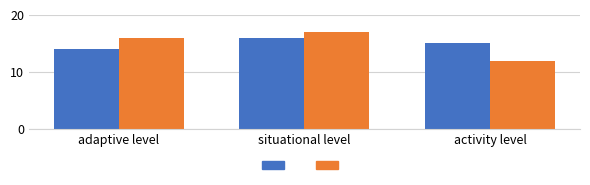

At which category is the sum across all series the highest?

situational level